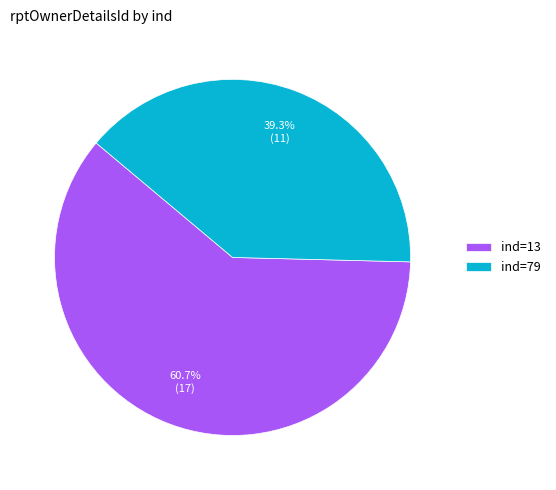

Which category has the smallest portion of the pie?

ind=79